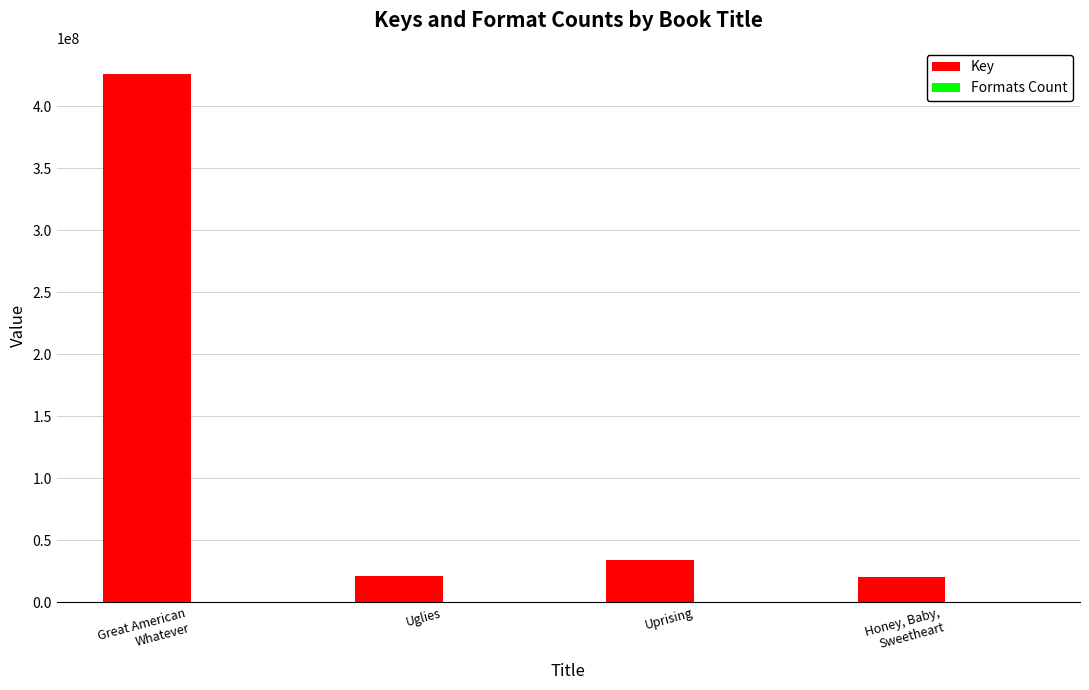

What is the maximum value for Key?

425853801